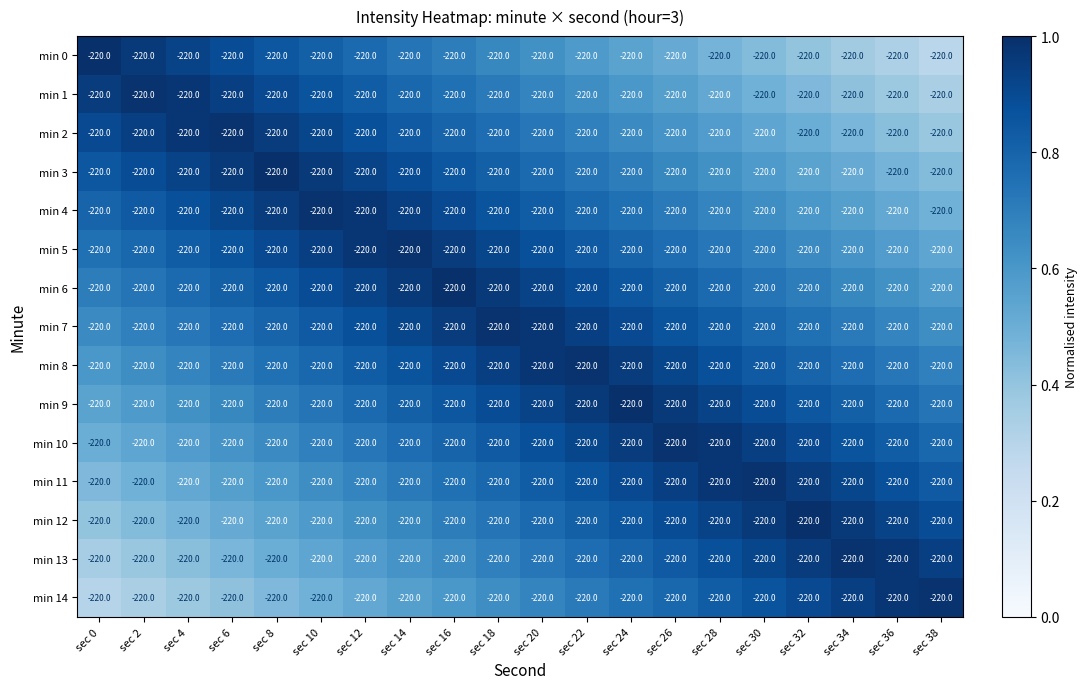

Is it true that min 2 equals 0.9 at sec 8?

True